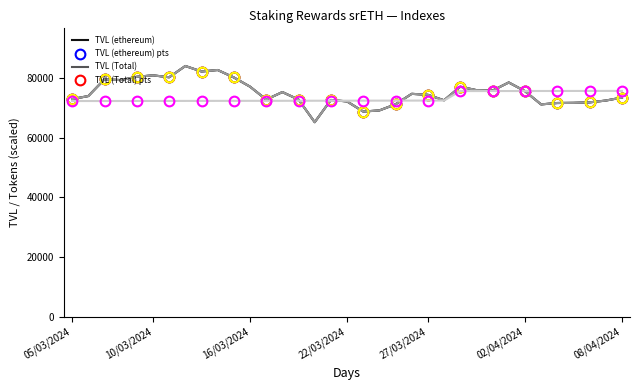

How many series are shown in this chart?

4